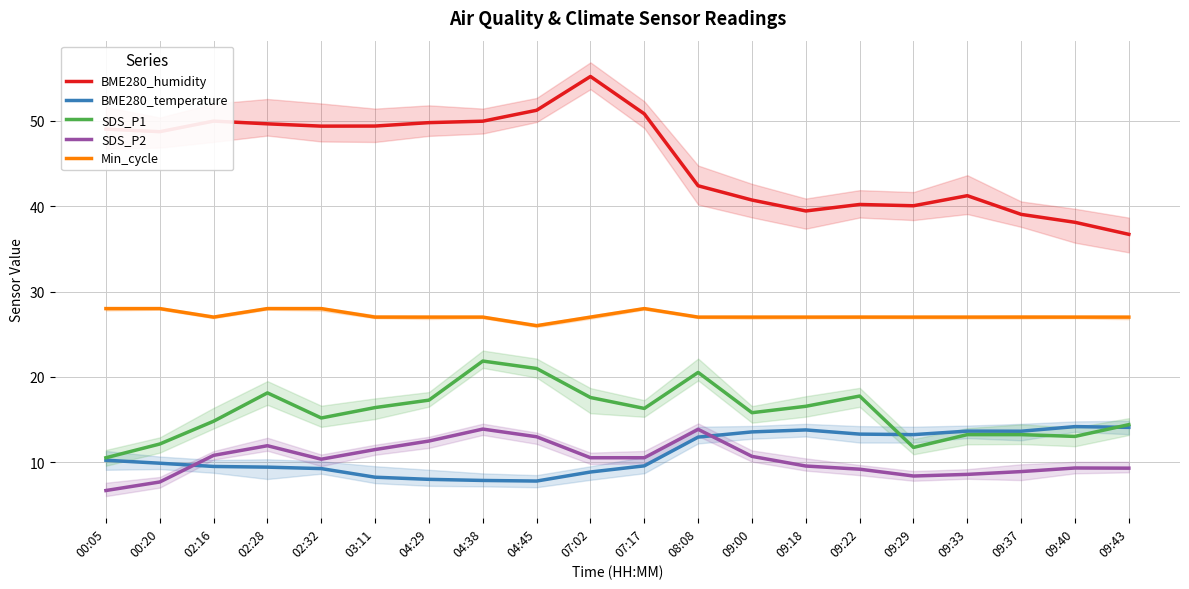

Reading left to right, transcribe all the data shown in this chart.

BME280_humidity: 49.0	48.7	50.0	49.6	49.4	49.4	49.8	50.0	51.2	55.2	50.8	42.4	40.7	39.4	40.2	40.0	41.2	39.0	38.1	36.7
BME280_temperature: 10.2	9.9	9.5	9.4	9.2	8.2	8.0	7.9	7.8	8.8	9.6	12.9	13.6	13.8	13.3	13.2	13.6	13.6	14.2	14.1
SDS_P1: 10.5	12.1	14.8	18.1	15.2	16.4	17.3	21.9	21.0	17.6	16.3	20.5	15.8	16.6	17.8	11.7	13.2	13.2	13.0	14.4
SDS_P2: 6.7	7.7	10.8	11.9	10.3	11.5	12.5	13.9	13.0	10.5	10.5	13.8	10.7	9.6	9.2	8.4	8.6	8.9	9.3	9.3
Min_cycle: 28.0	28.0	27.0	28.0	28.0	27.0	27.0	27.0	26.0	27.0	28.0	27.0	27.0	27.0	27.0	27.0	27.0	27.0	27.0	27.0